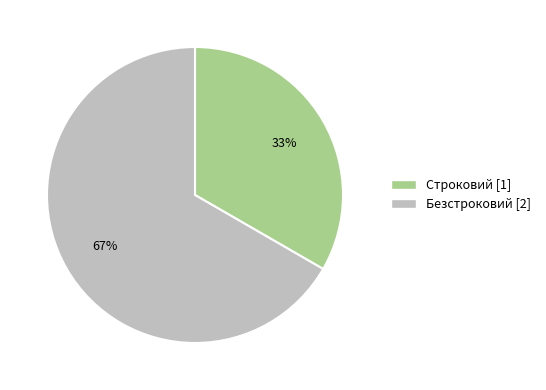

To the nearest percent, what is the average slice percentage?

50%